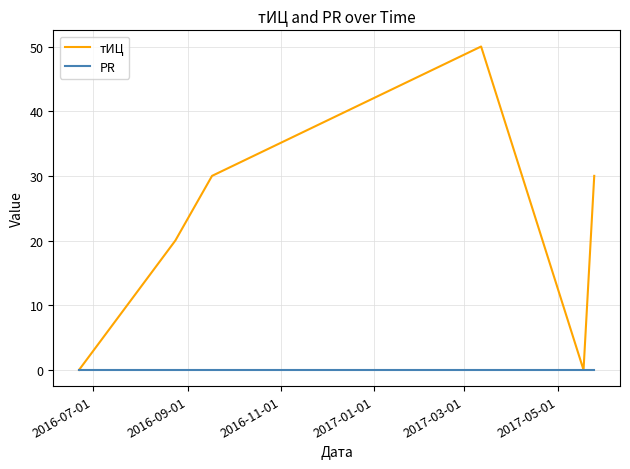

What is the highest value of the тИЦ series?

50